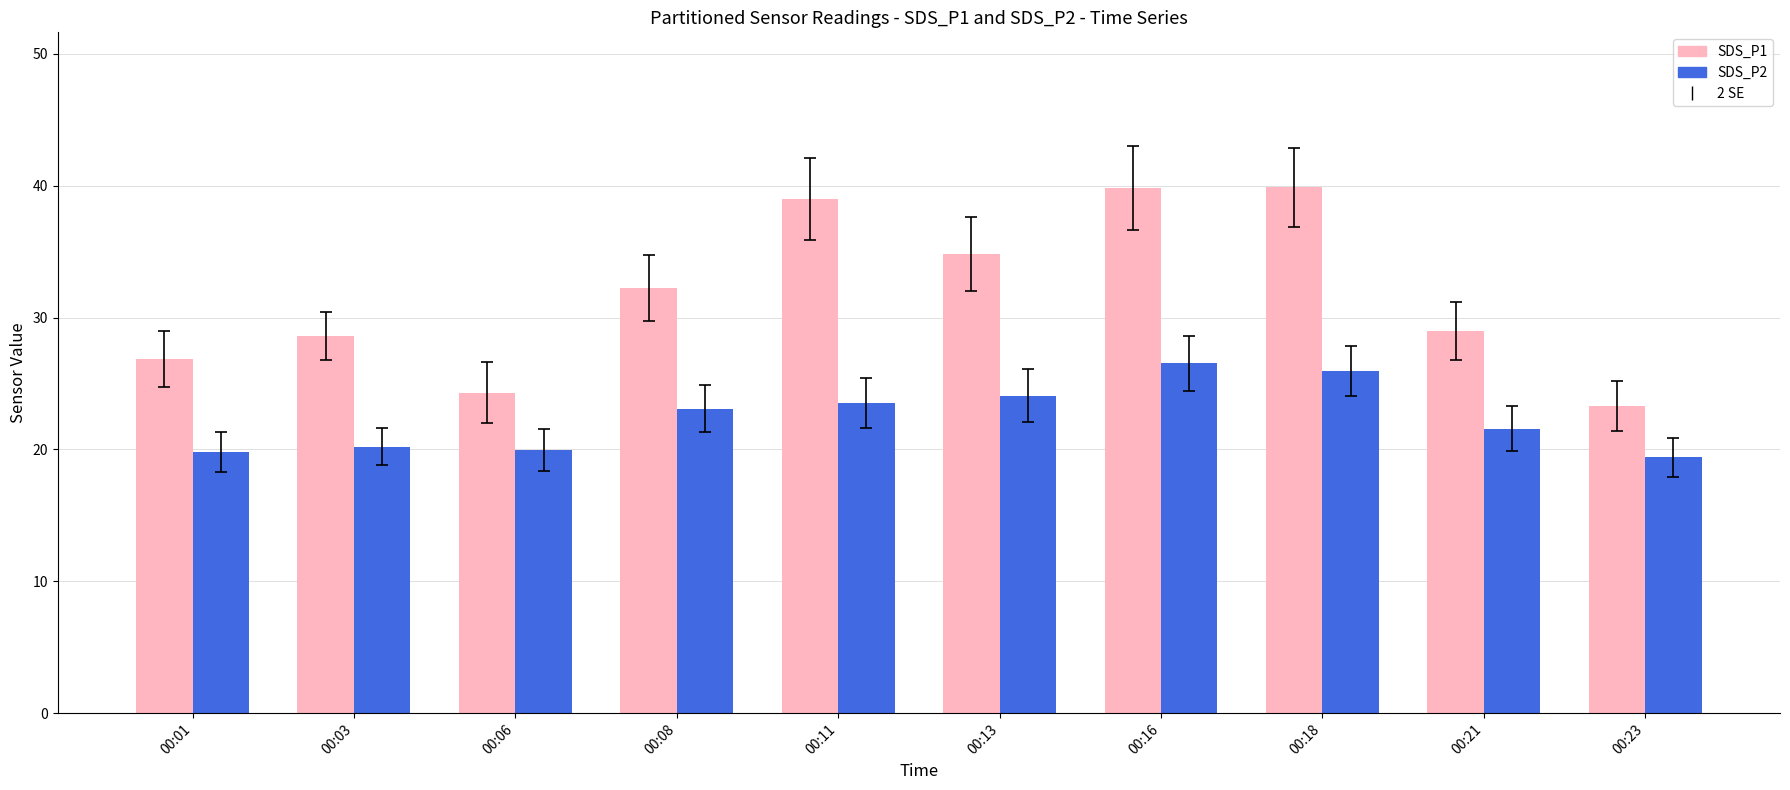

Which series has the largest range (max minus min)?

SDS_P1